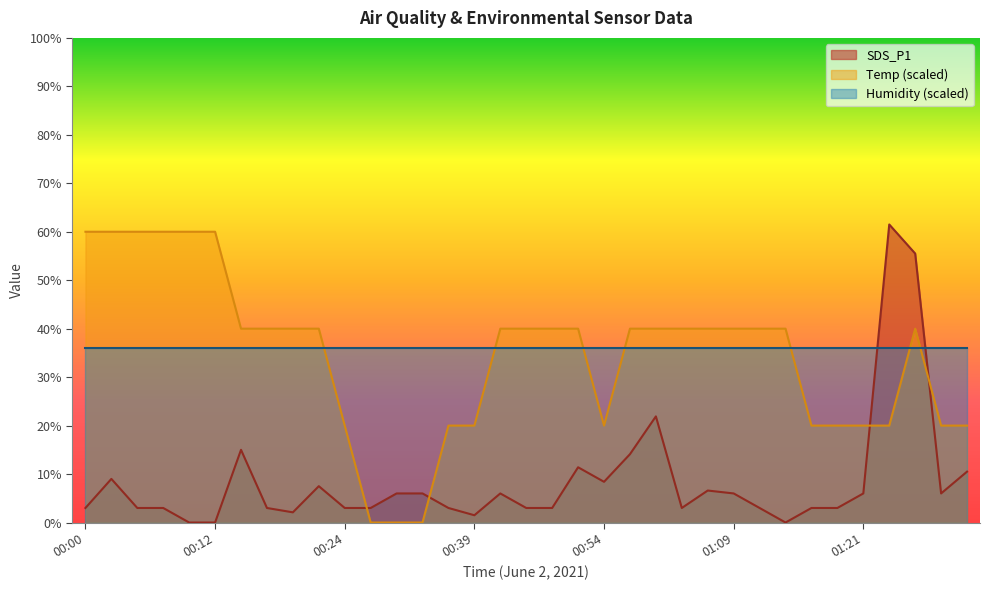

What is the difference between the maximum and minimum values in the Temp (scaled) series?

60.0